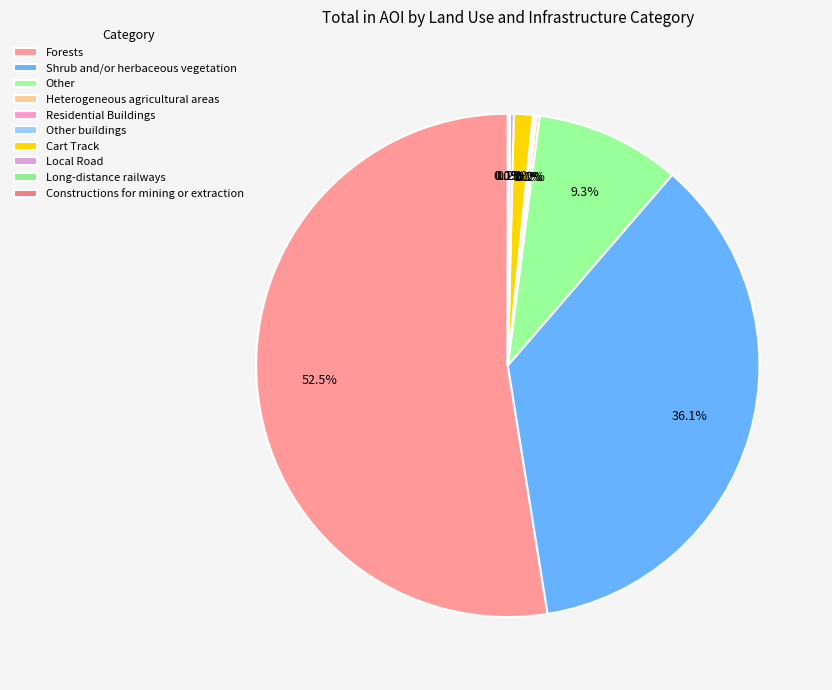

Combined, what portion of the pie is Cart Track and Residential Buildings?

1.3%